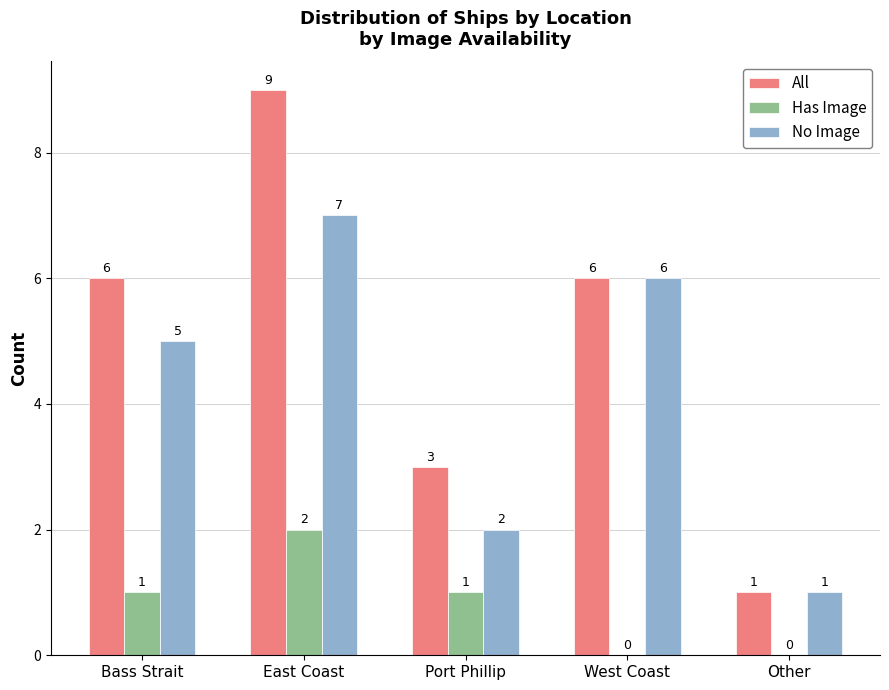

Which label corresponds to the largest value in the chart?

East Coast